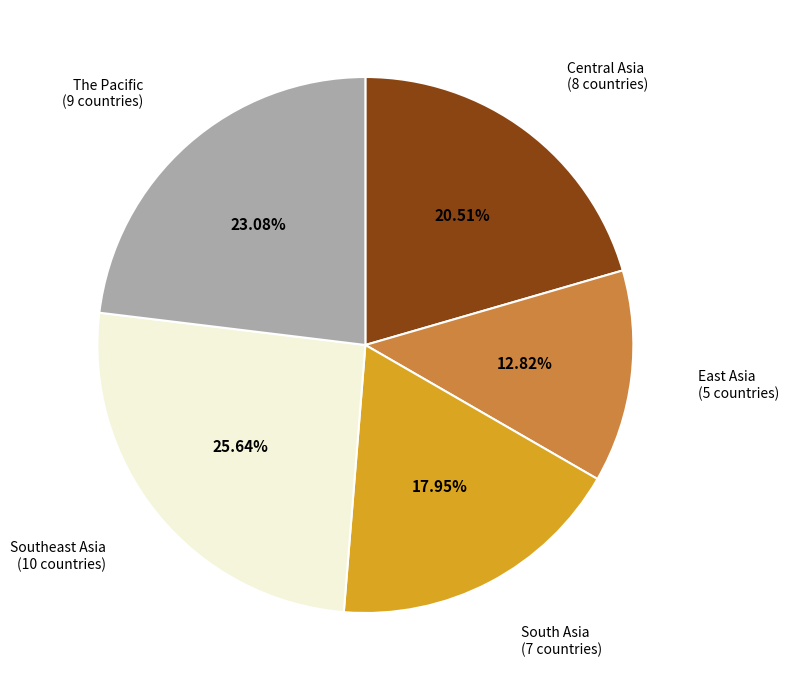

Is there any slice that represents more than half of the pie?

No